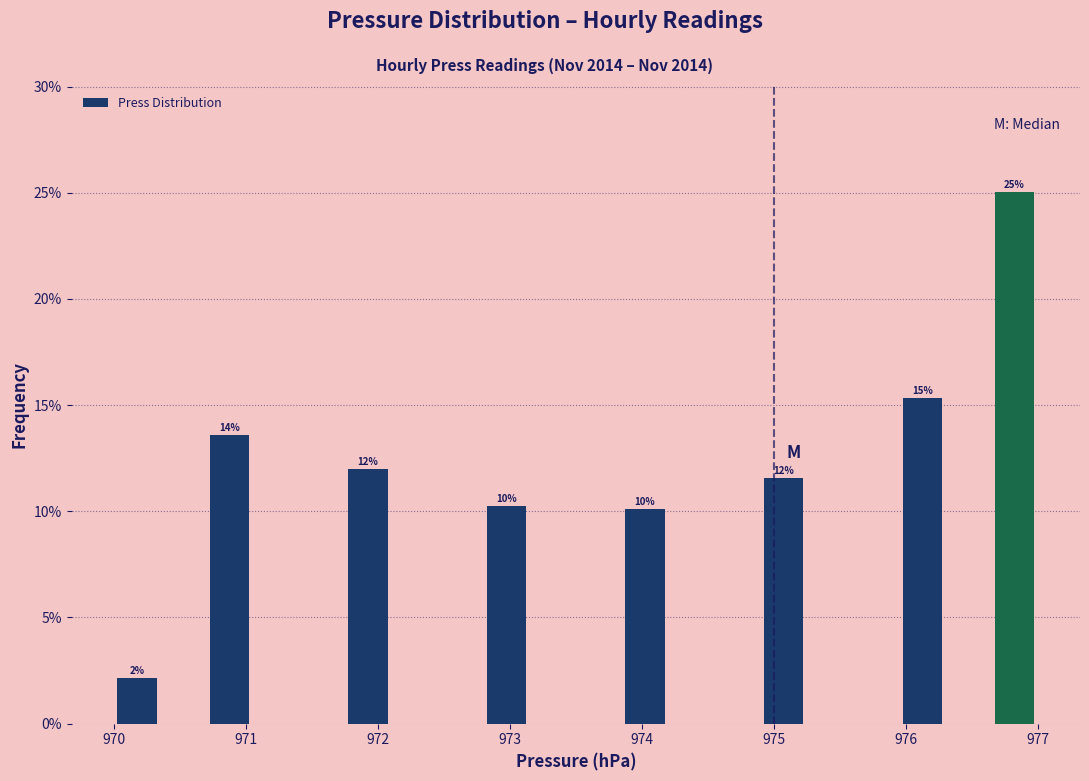

Around what value on the x-axis is the tallest bar? Give the approximate position of its centre, as read against the axis.

976.8